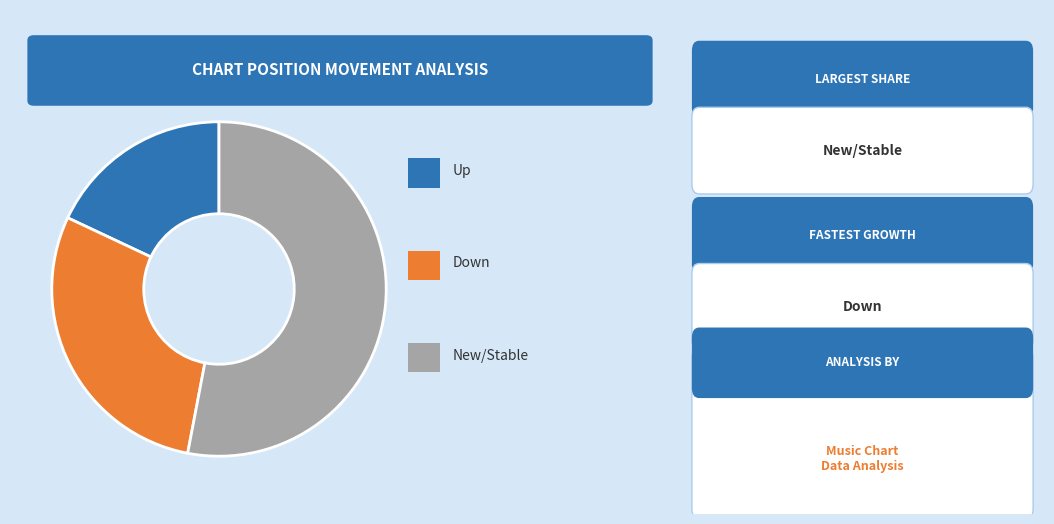

Does any single category account for the majority?

Yes